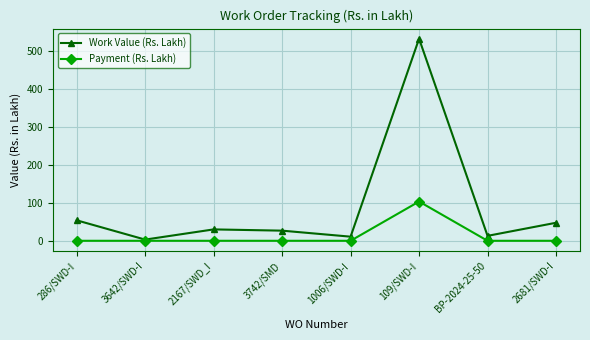

Does the chart have visible grid lines?

Yes